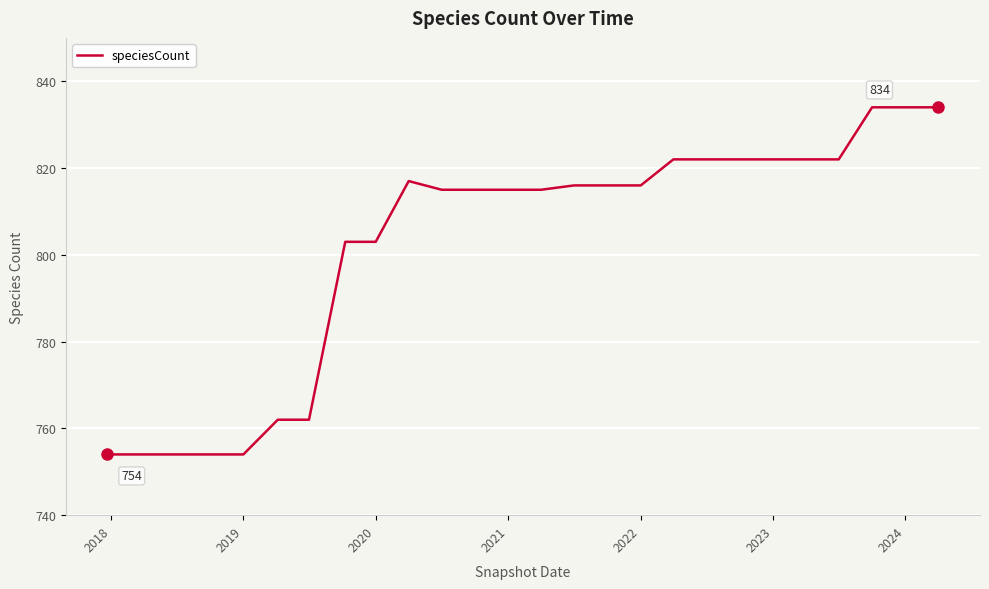

What is the greatest value displayed?

834